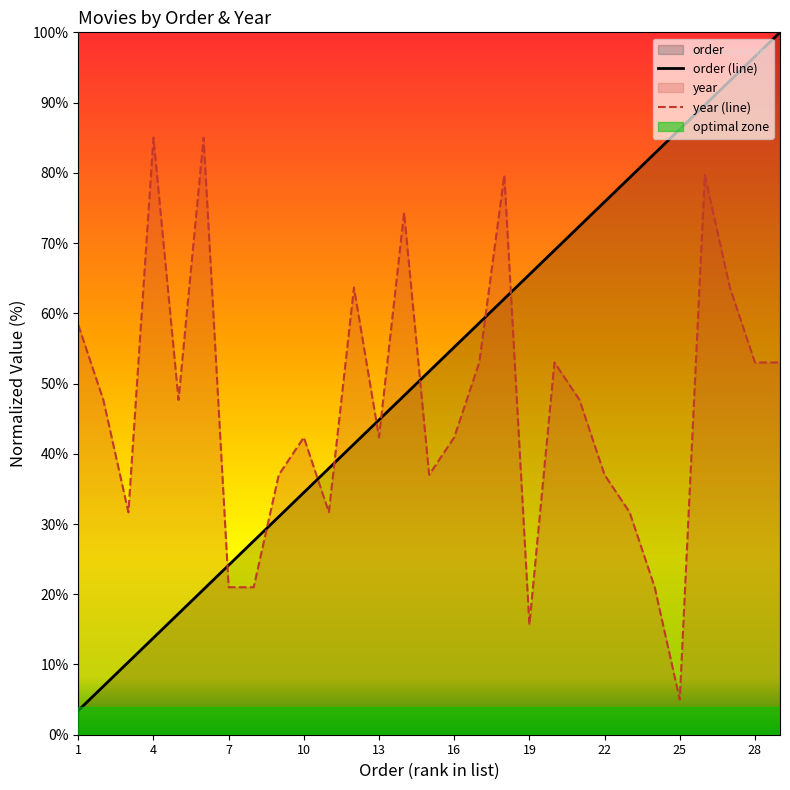

Which category has the lowest value in the order (line) series?

1